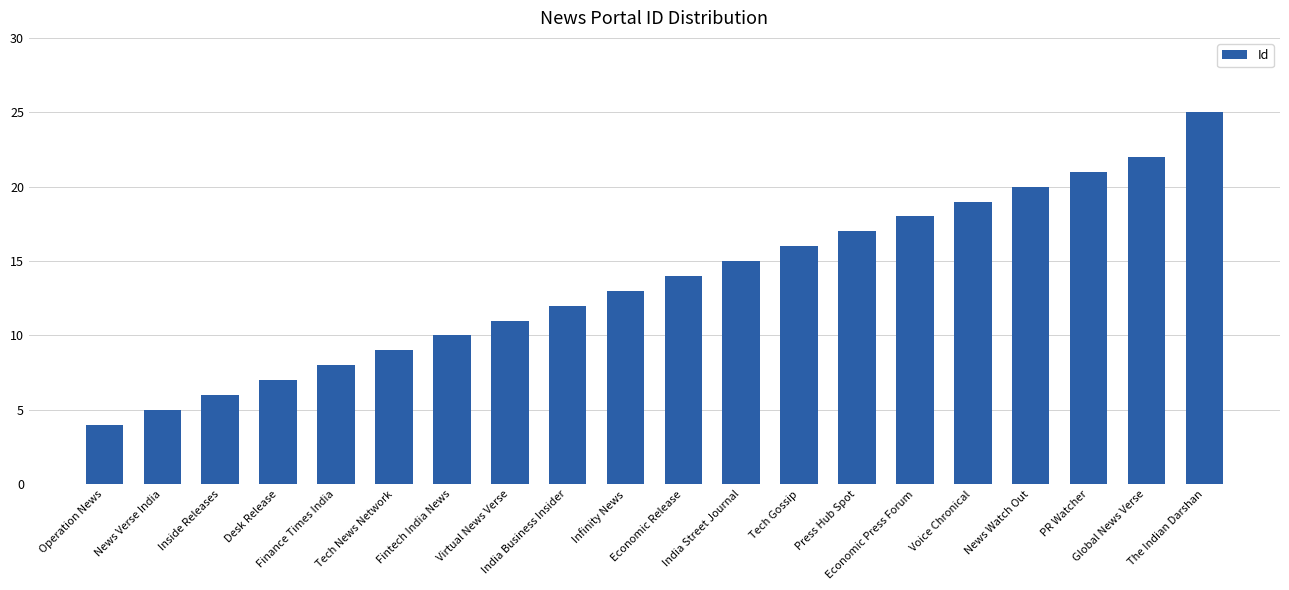

Reading right to left, list all the values displayed in this chart.

The Indian Darshan=25	Global News Verse=22	PR Watcher=21	News Watch Out=20	Voice Chronical=19	Economic Press Forum=18	Press Hub Spot=17	Tech Gossip=16	India Street Journal=15	Economic Release=14	Infinity News=13	India Business Insider=12	Virtual News Verse=11	Fintech India News=10	Tech News Network=9	Finance Times India=8	Desk Release=7	Inside Releases=6	News Verse India=5	Operation News=4